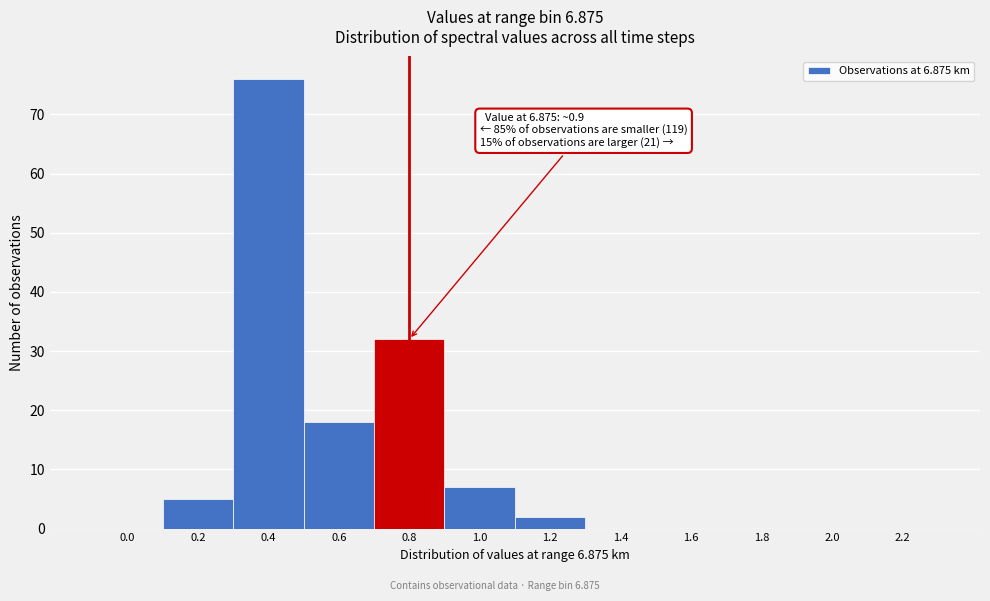

Reading left to right, transcribe all the data shown in this chart.

0.0=0	0.2=5	0.4=76	0.6=18	0.8=32	1.0=7	1.2=2	1.4=0	1.6=0	1.8=0	2.0=0	2.2=0